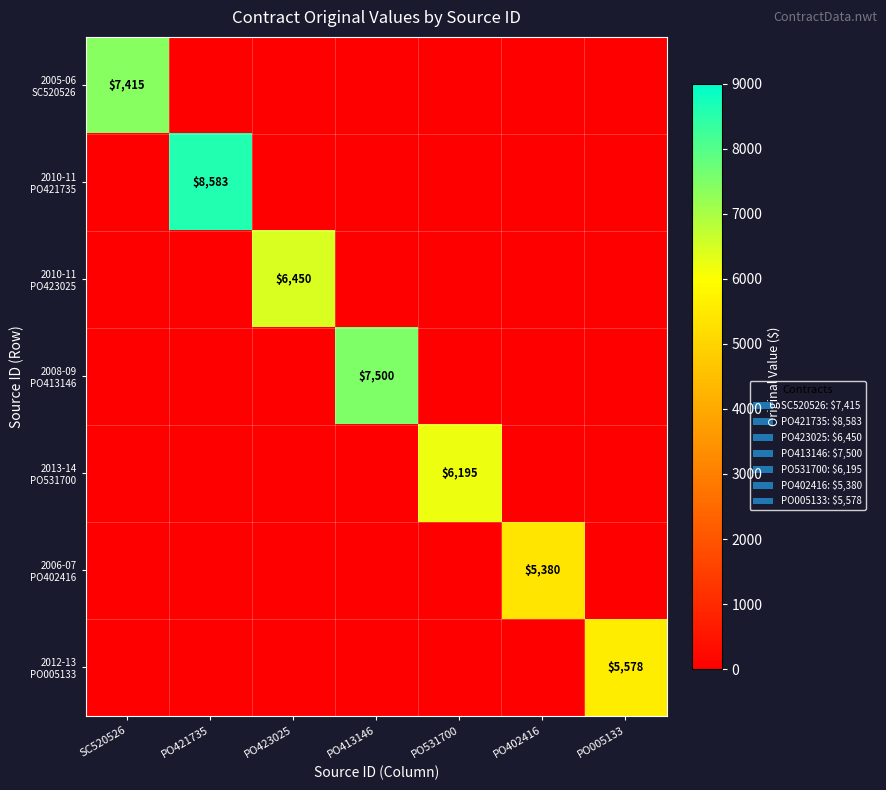

How many data points does each series have?

7